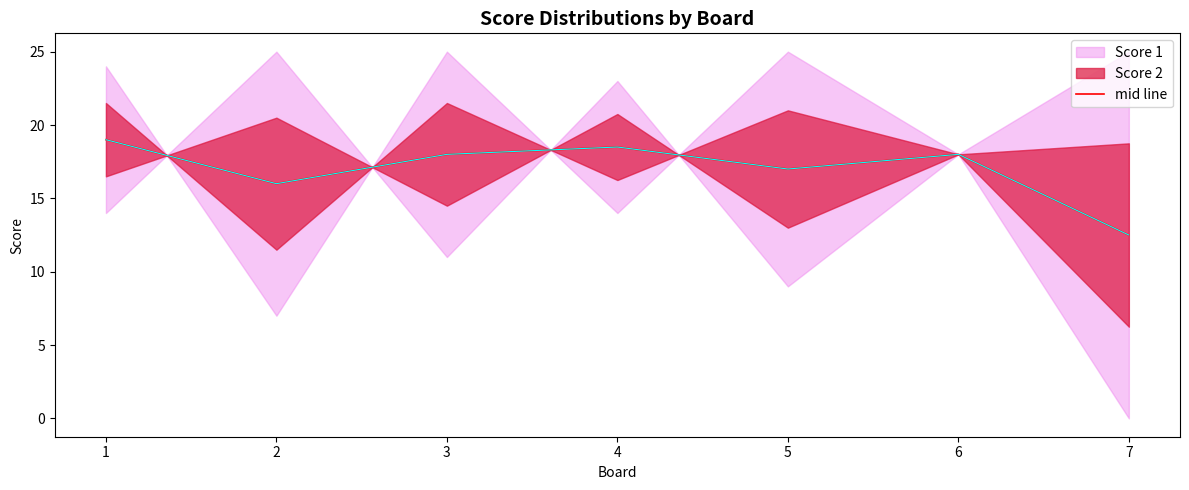

What is the average value?

17.0